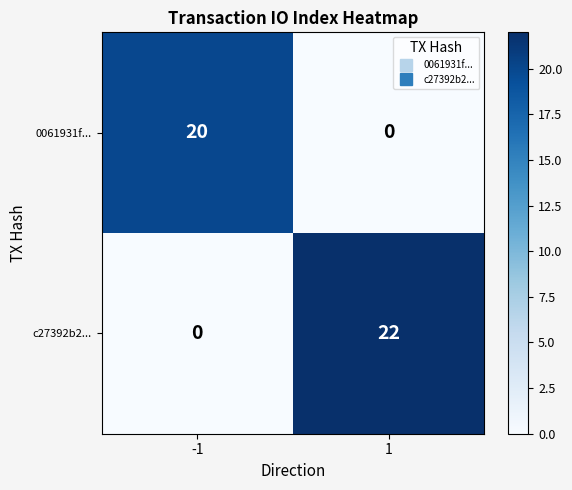

Between -1 and 1, which series saw the biggest shift?

c27392b2...